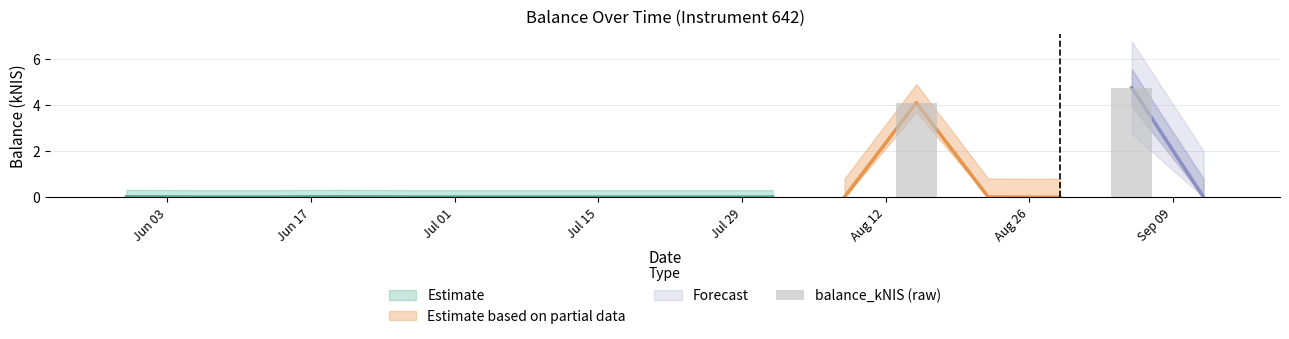

How many bars are there in total?

16